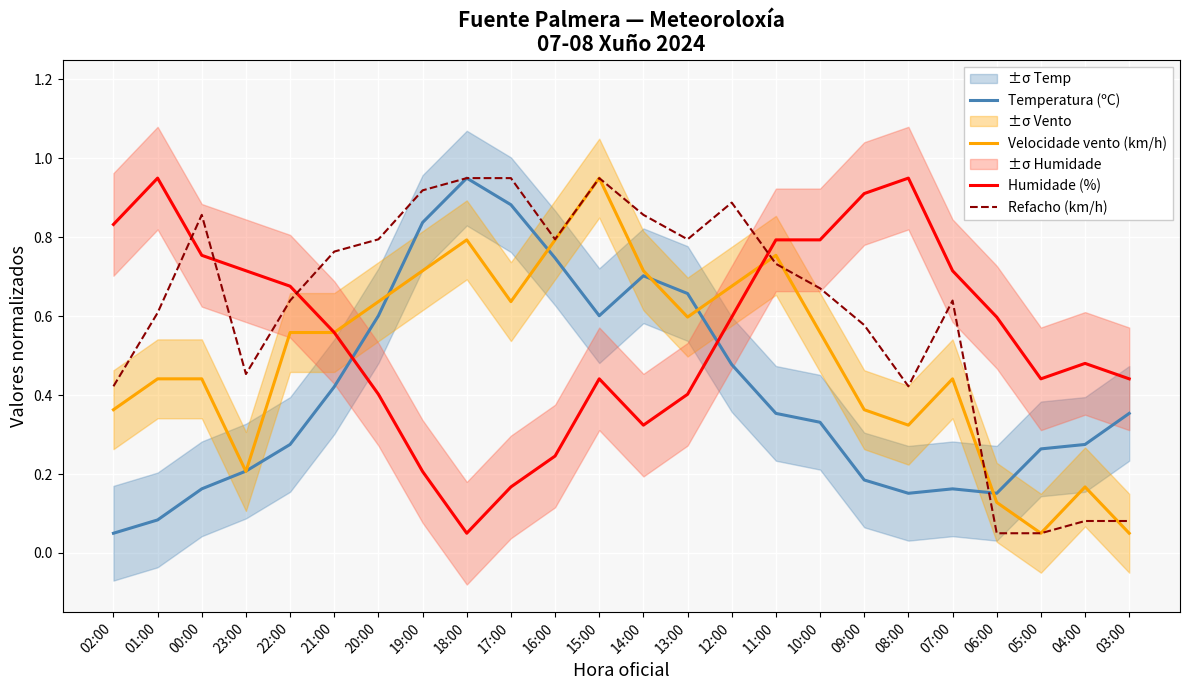

What is the value of the Refacho (km/h) point at the 6th from the left?

0.8